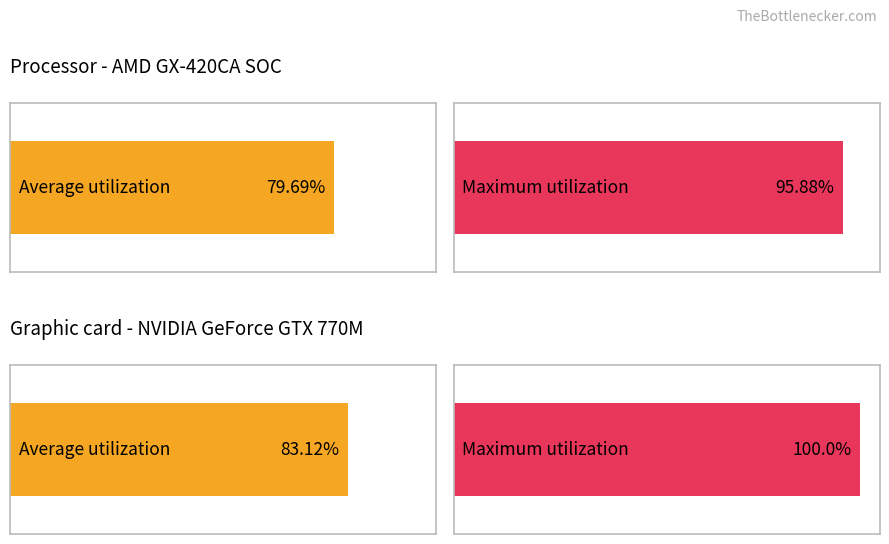

Rank the series at 38 from lowest to highest value.

Average utilization, Maximum utilization